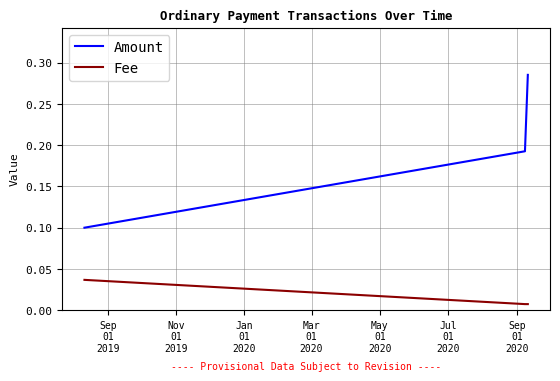

What are all the series names shown in the legend?

Amount, Fee